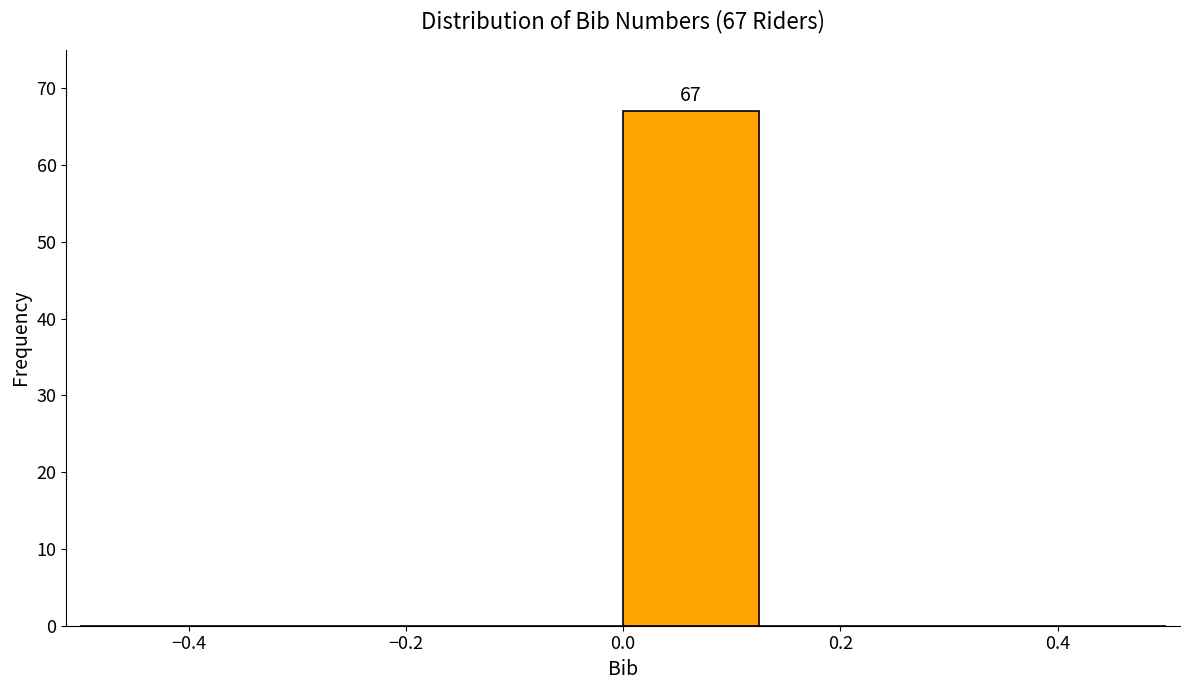

Which range on the x-axis has the tallest bar?

0.000 to 0.125